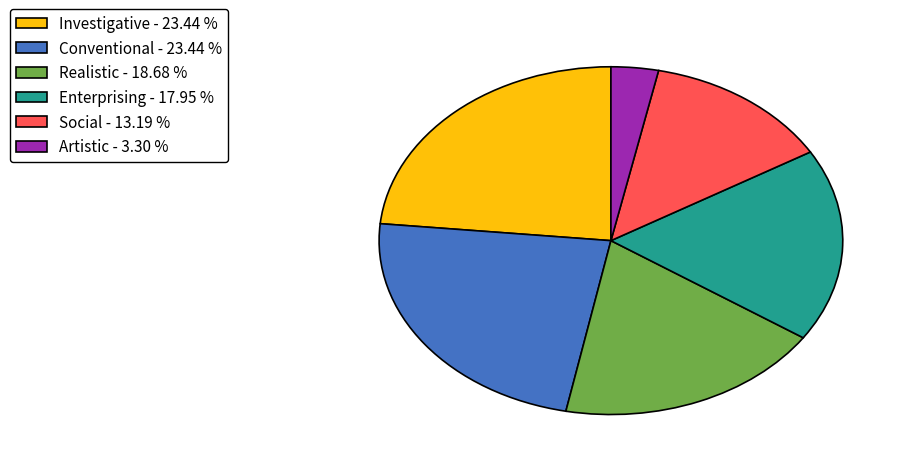

Count the number of slices in the pie.

6